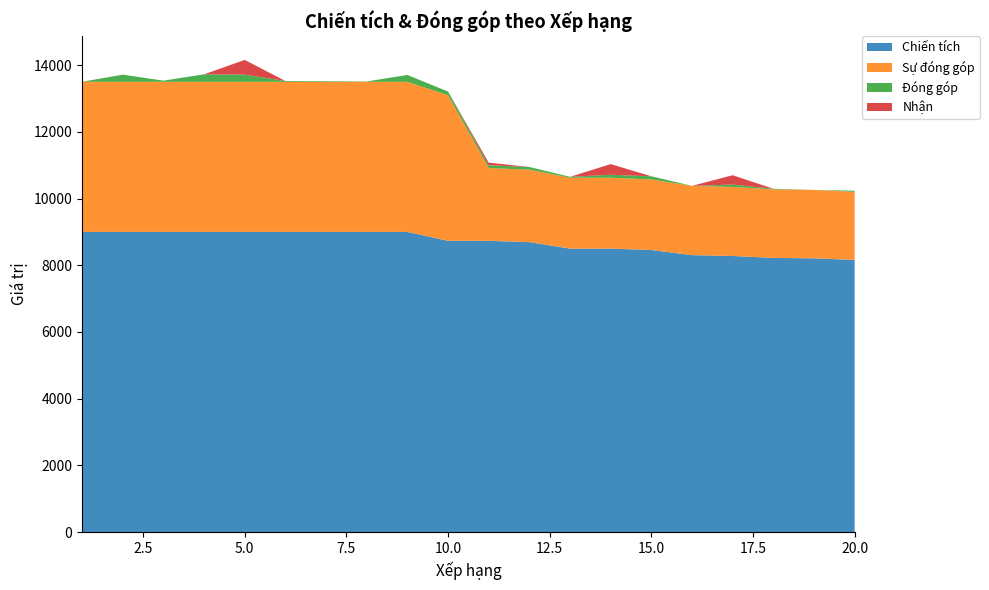

Reading left to right, list all the values displayed in this chart.

Chiến tích: 1=9000	2=9000	3=9000	4=9000	5=9000	6=9000	7=9000	8=9000	9=9000	10=8733	11=8732	12=8693	13=8500	14=8500	15=8457	16=8304	17=8278	18=8221	19=8207	20=8161
Sự đóng góp: 1=4500	2=4500	3=4500	4=4500	5=4500	6=4500	7=4500	8=4500	9=4500	10=4366	11=2183	12=2173	13=2125	14=2125	15=2114	16=2076	17=2069	18=2055	19=2051	20=2040
Đóng góp: 1=0	2=214	3=34	4=224	5=216	6=24	7=18	8=10	9=204	10=108	11=82	12=80	13=26	14=88	15=96	16=0	17=72	18=18	19=0	20=34
Nhận: 1=0	2=0	3=0	4=0	5=440	6=0	7=0	8=0	9=0	10=0	11=80	12=0	13=0	14=320	15=0	16=0	17=280	18=0	19=0	20=0